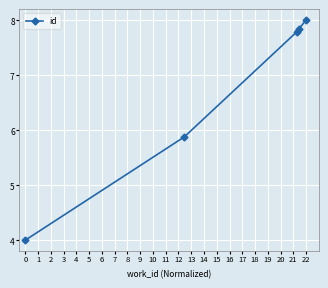

True or false: there are more than 0 points higher than both neighbors.

False